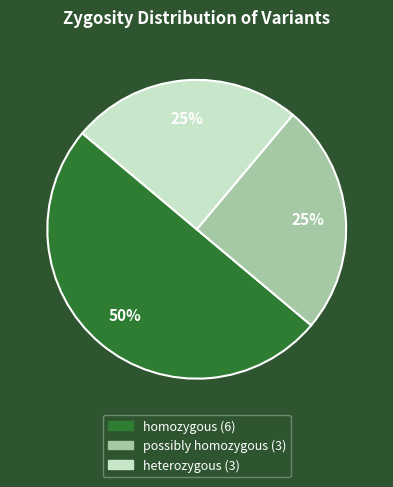

Is it true that possibly homozygous is 19% of the pie?

False